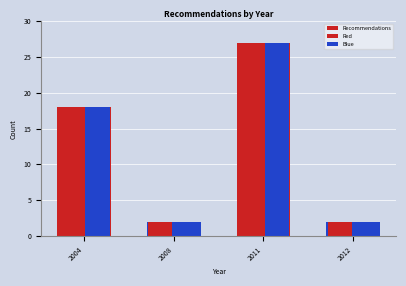

Count the number of data series in this chart.

3